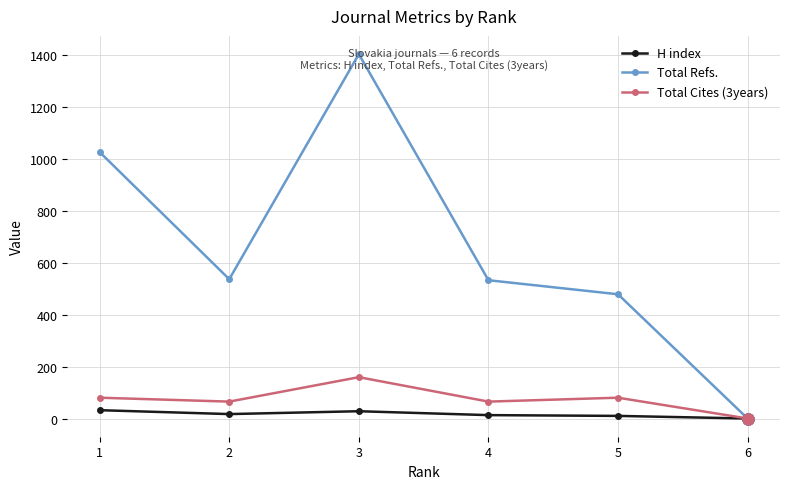

Read the Total Cites (3years) value at 4, to the nearest 5.

65